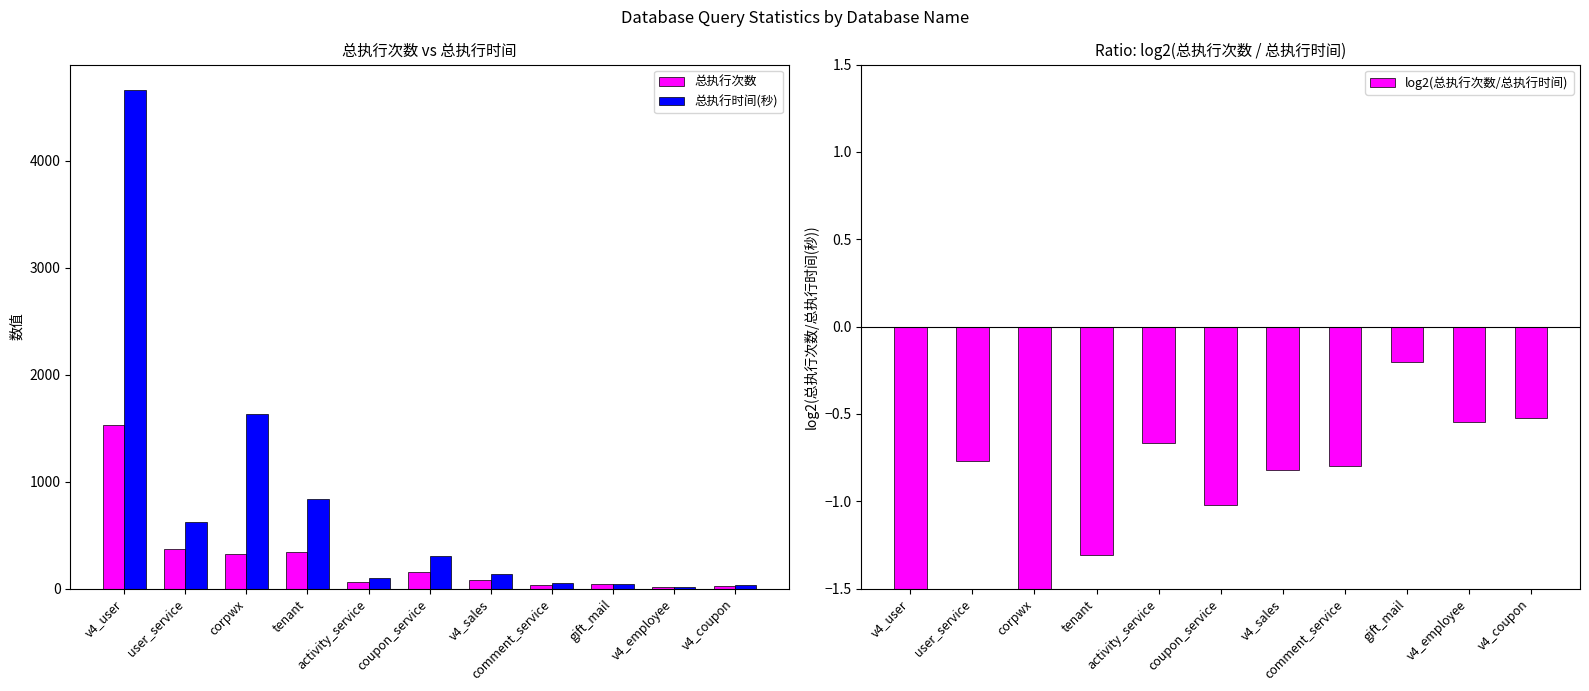

How many groups of bars are there?

11